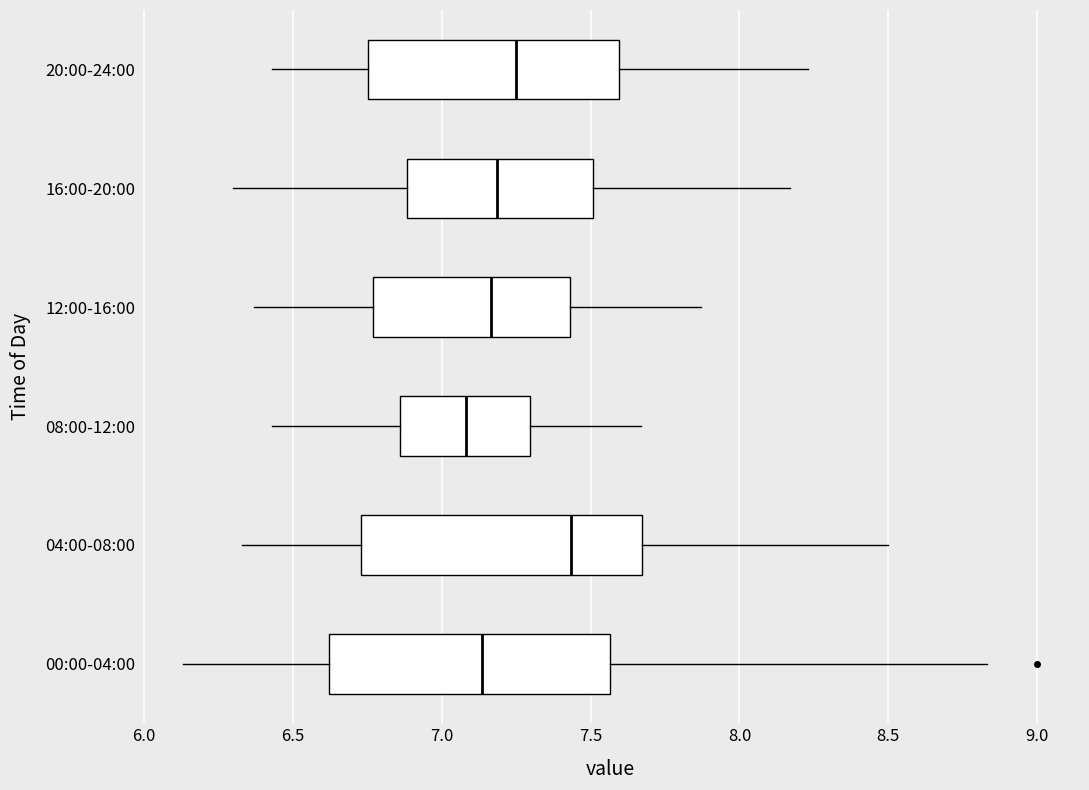

Which box's median line is the furthest to the right?

04:00-08:00